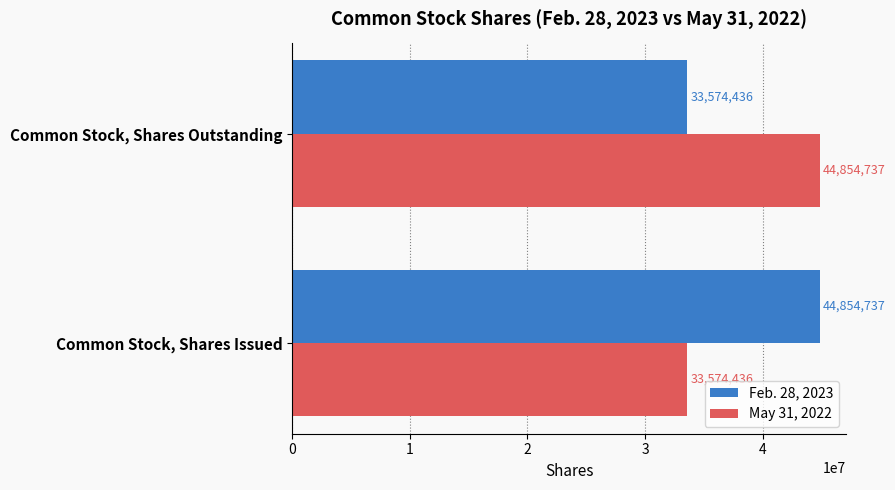

What is the sum of all May 31, 2022 values?

78429173